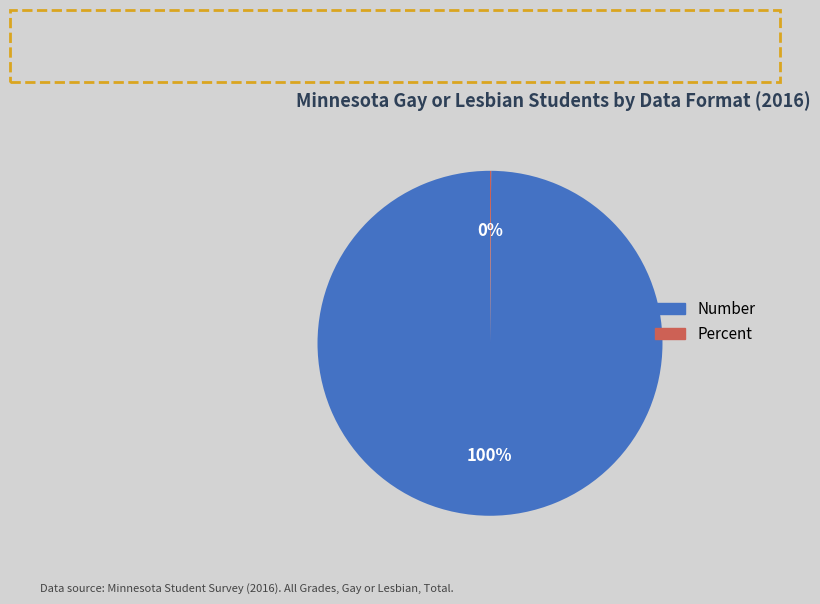

To the nearest percent, what is the difference between the largest and smallest slice percentages?

100%